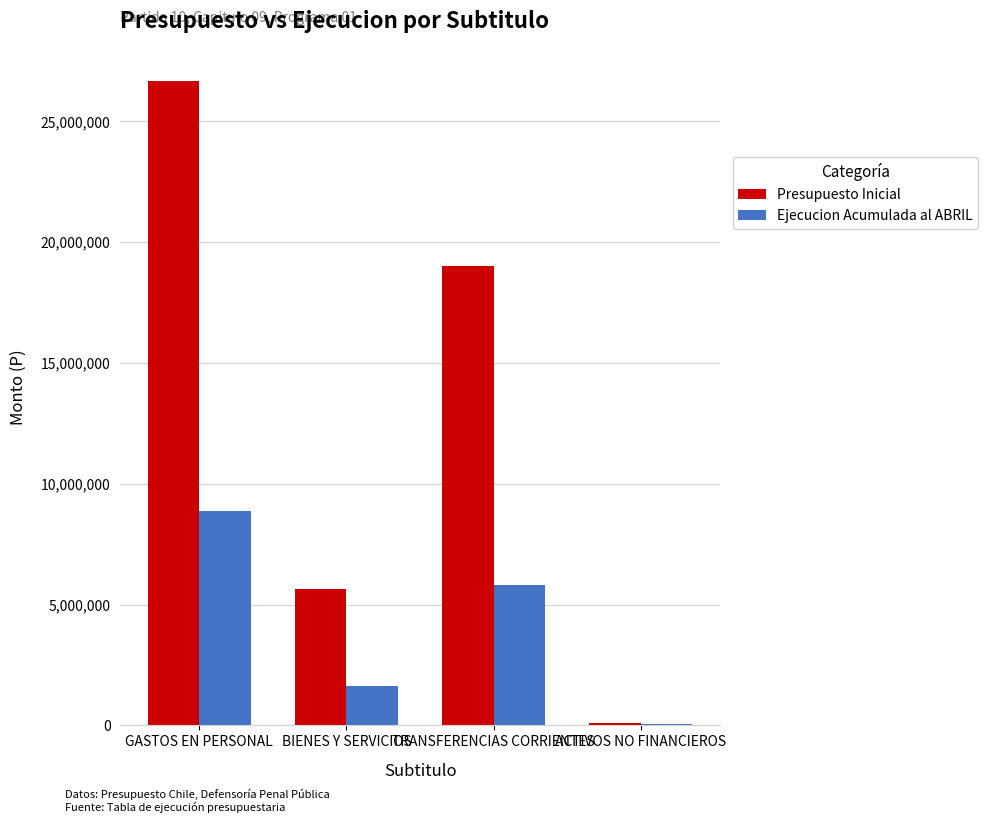

The value of Presupuesto Inicial at BIENES Y SERVICIOS is 5653870. True or false?

True